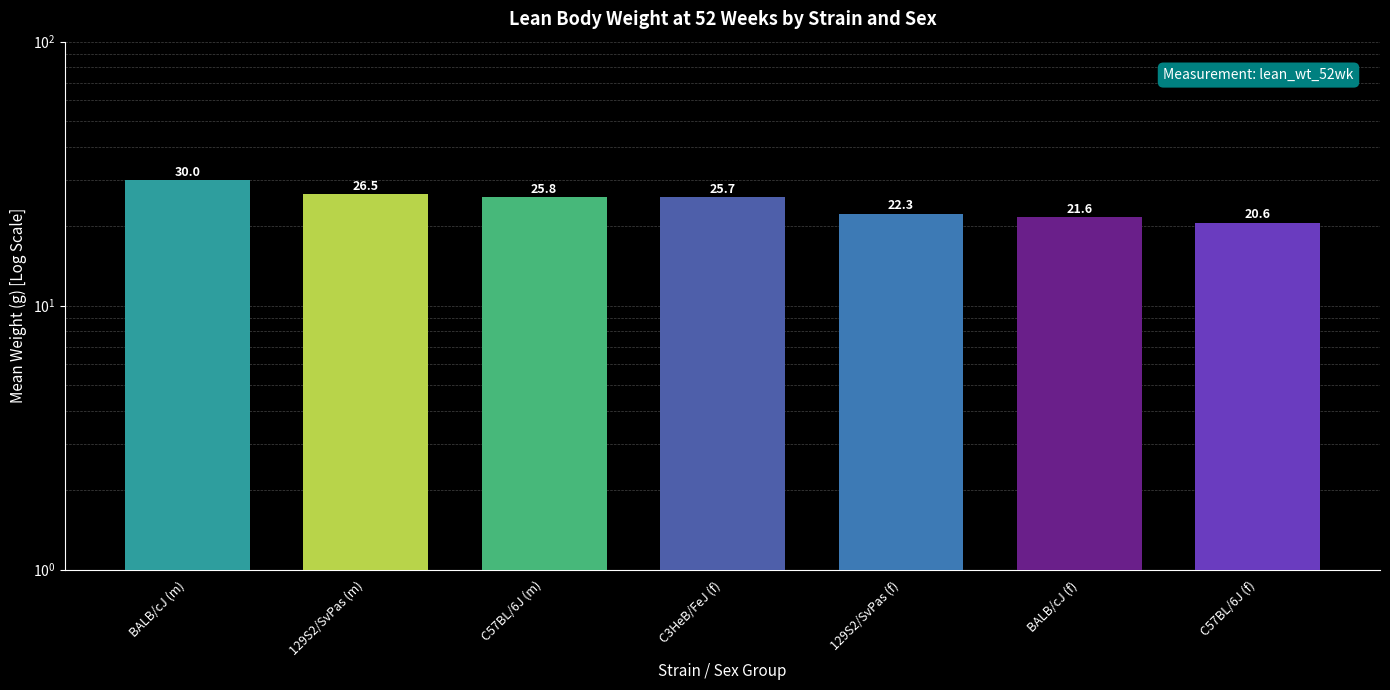

What is the value of the 3rd bar from the left?

25.8